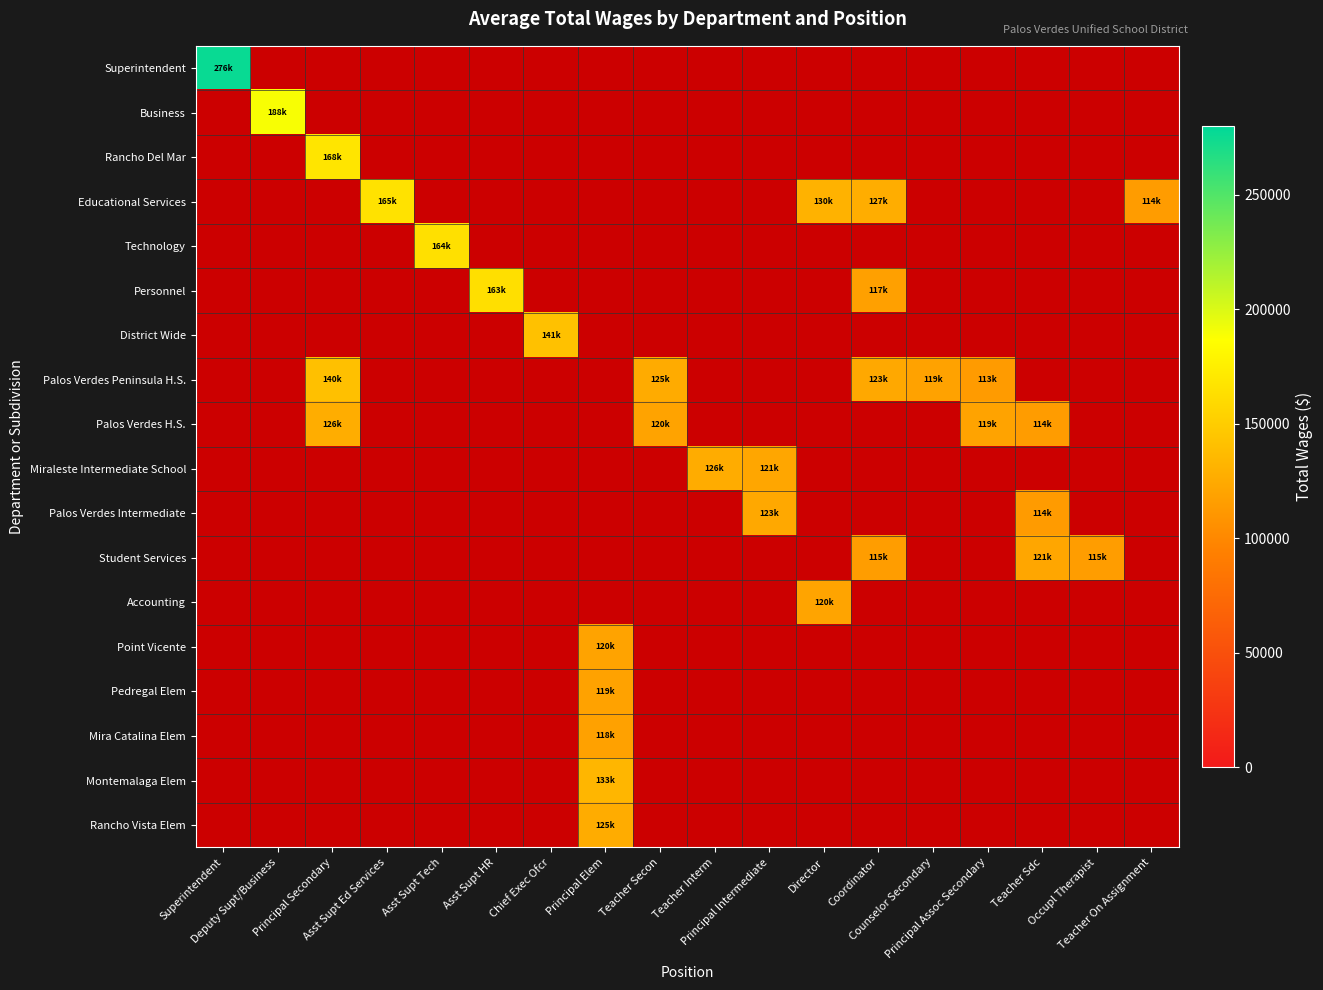

List the series in order of their peak value, highest first.

Superintendent, Business, Rancho Del Mar, Educational Services, Technology, Personnel, District Wide, Palos Verdes Peninsula H.S., Palos Verdes H.S., Miraleste Intermediate School, Palos Verdes Intermediate, Student Services, Accounting, Point Vicente, Pedregal Elem, Mira Catalina Elem, Montemalaga Elem, Rancho Vista Elem